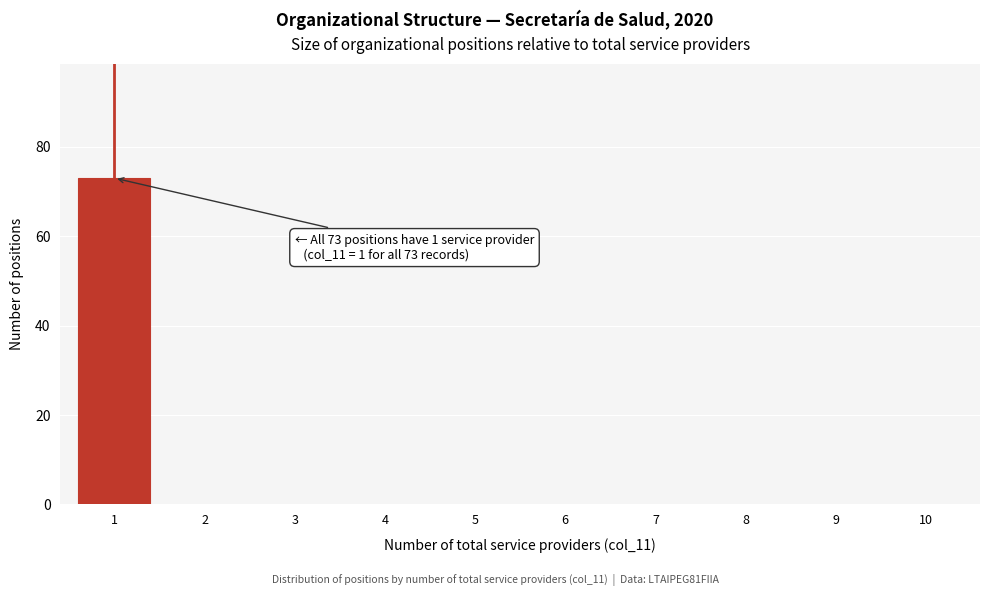

Reading right to left, transcribe all the data shown in this chart.

10=0	9=0	8=0	7=0	6=0	5=0	4=0	3=0	2=0	1=73